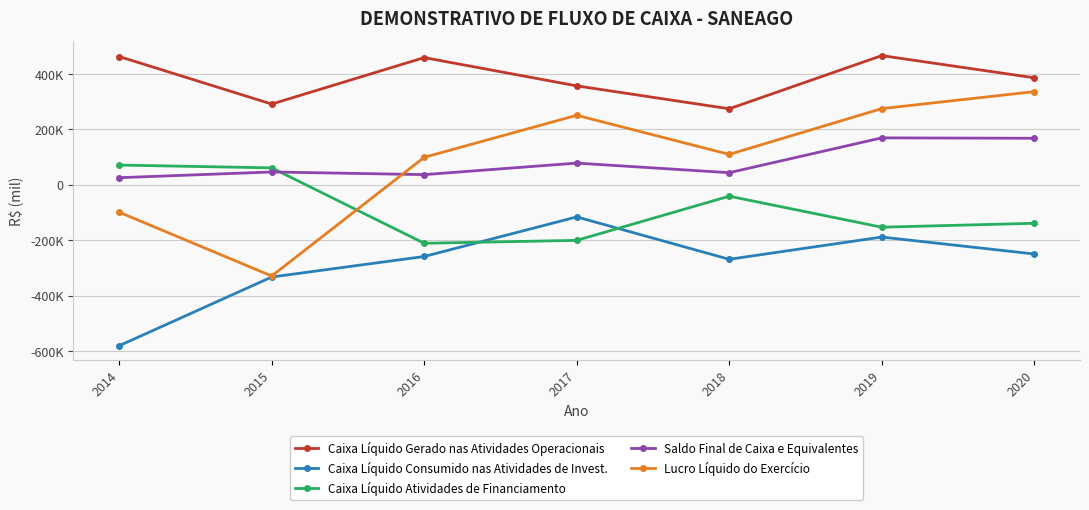

What is the sum of all Caixa Líquido Gerado nas Atividades Operacionais values?

2697439